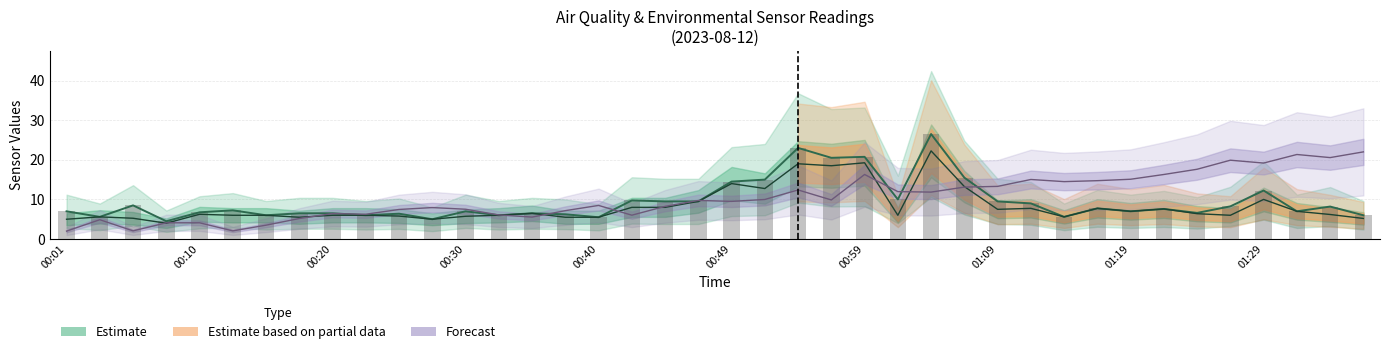

What is the value of the 24th bar from the left?

20.5